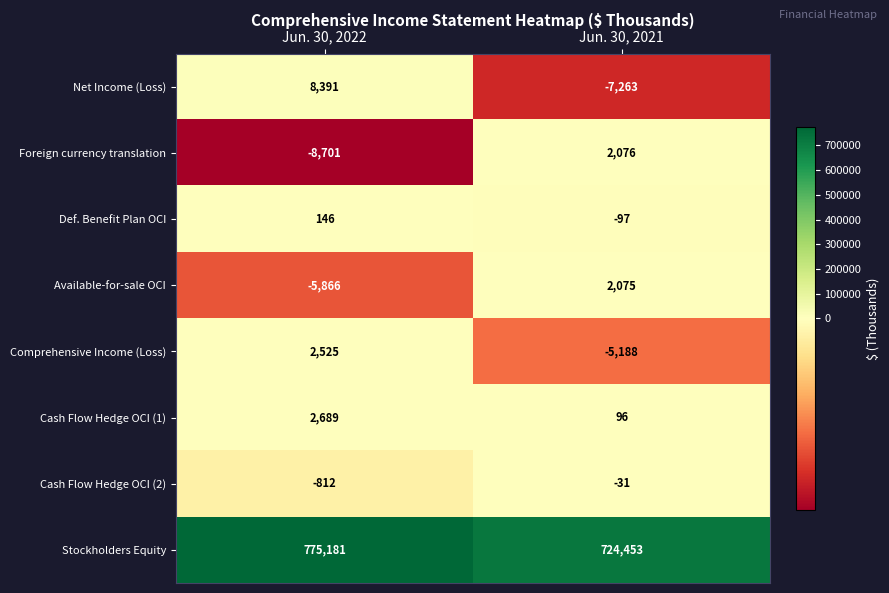

True or false: Net Income (Loss) has a value of 8391 at Jun. 30, 2022.

True